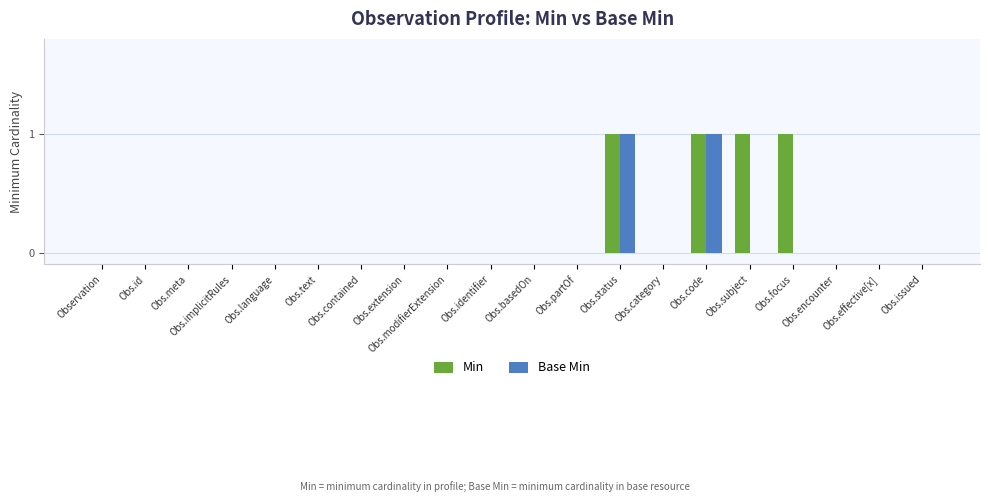

Reading right to left, what are all the values shown in this chart?

Min: Obs.issued=0	Obs.effective[x]=0	Obs.encounter=0	Obs.focus=1	Obs.subject=1	Obs.code=1	Obs.category=0	Obs.status=1	Obs.partOf=0	Obs.basedOn=0	Obs.identifier=0	Obs.modifierExtension=0	Obs.extension=0	Obs.contained=0	Obs.text=0	Obs.language=0	Obs.implicitRules=0	Obs.meta=0	Obs.id=0	Observation=0
Base Min: Obs.issued=0	Obs.effective[x]=0	Obs.encounter=0	Obs.focus=0	Obs.subject=0	Obs.code=1	Obs.category=0	Obs.status=1	Obs.partOf=0	Obs.basedOn=0	Obs.identifier=0	Obs.modifierExtension=0	Obs.extension=0	Obs.contained=0	Obs.text=0	Obs.language=0	Obs.implicitRules=0	Obs.meta=0	Obs.id=0	Observation=0